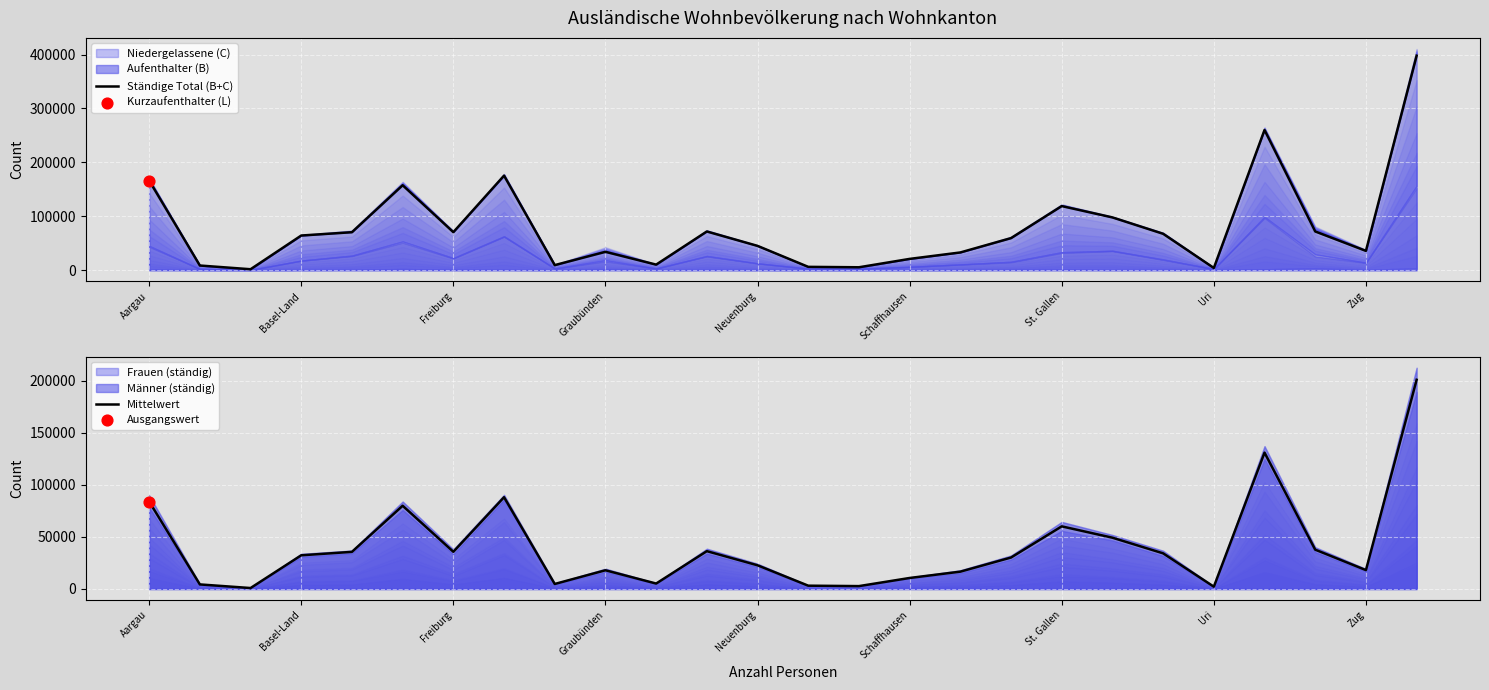

What is the highest value of the Mittelwert series?

200760.0